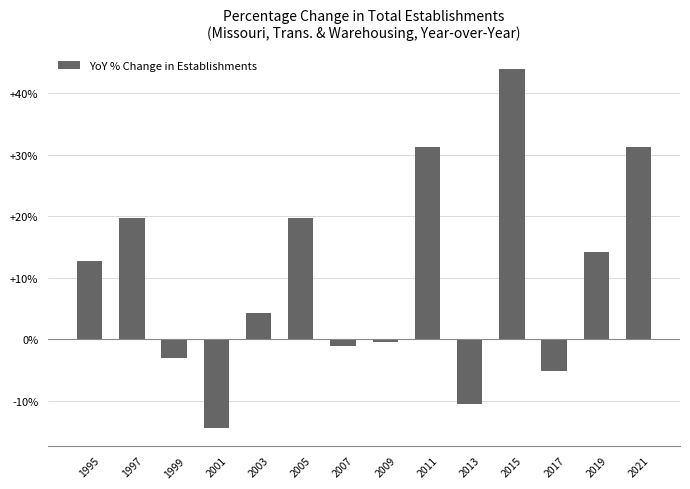

The chart shows a value of 14.2 at 2019. True or false?

True